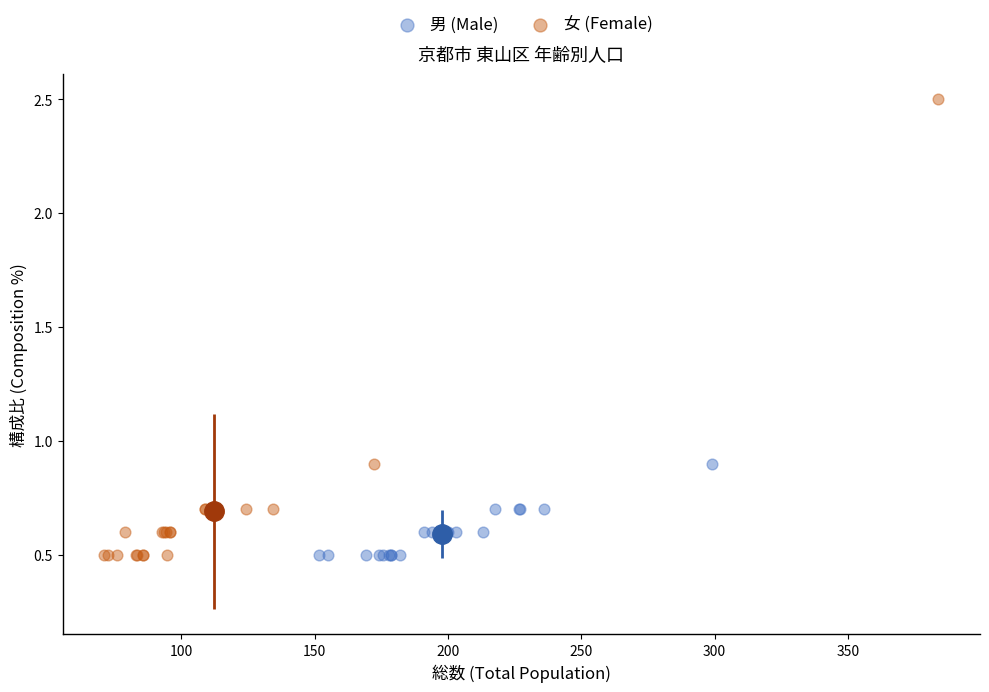

Which series contains the highest Y value?

女 (Female)